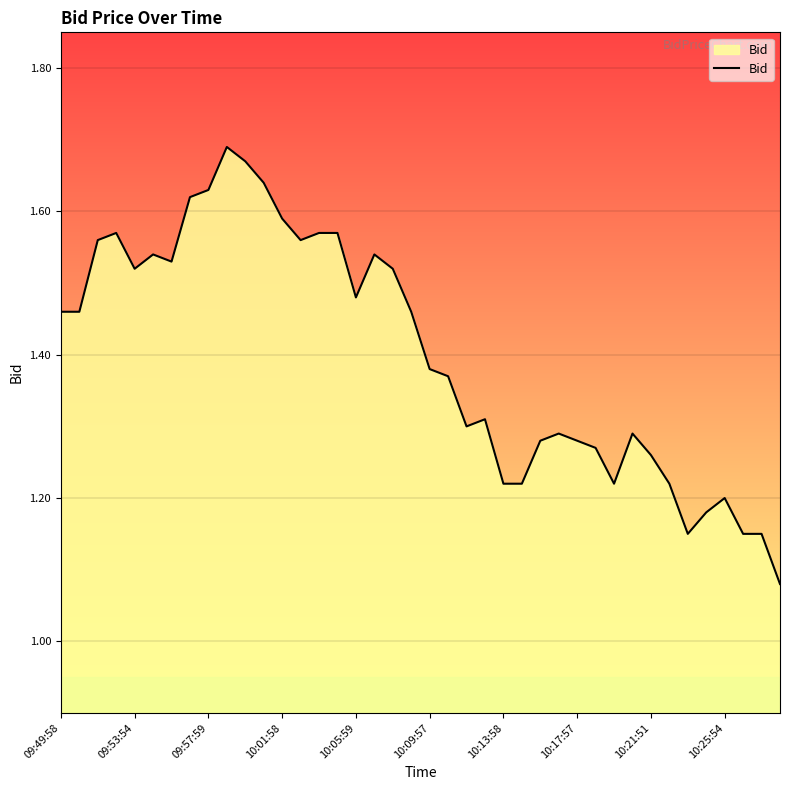

What is the sum of all values?

56.0